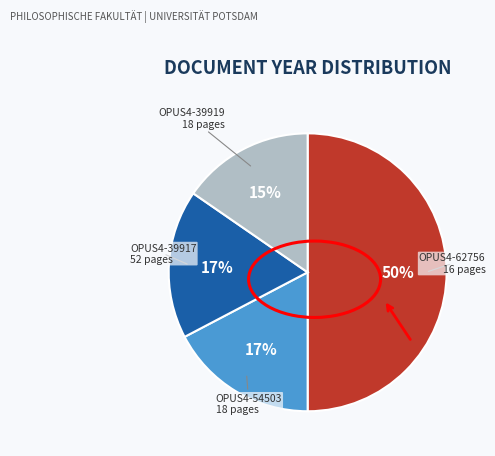

To the nearest percent, what is the average slice percentage?

25%